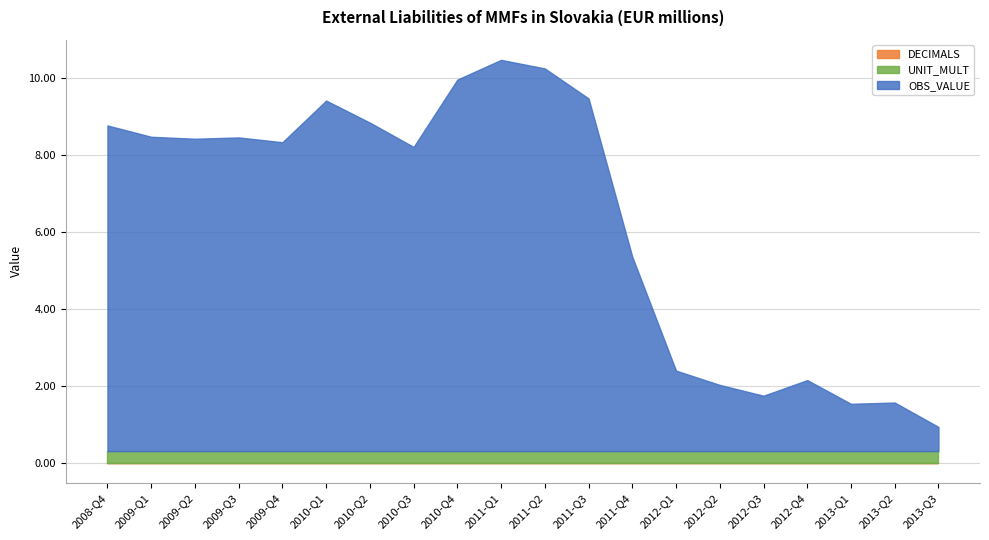

What is the label of the 6th point from the right?

2012-Q2